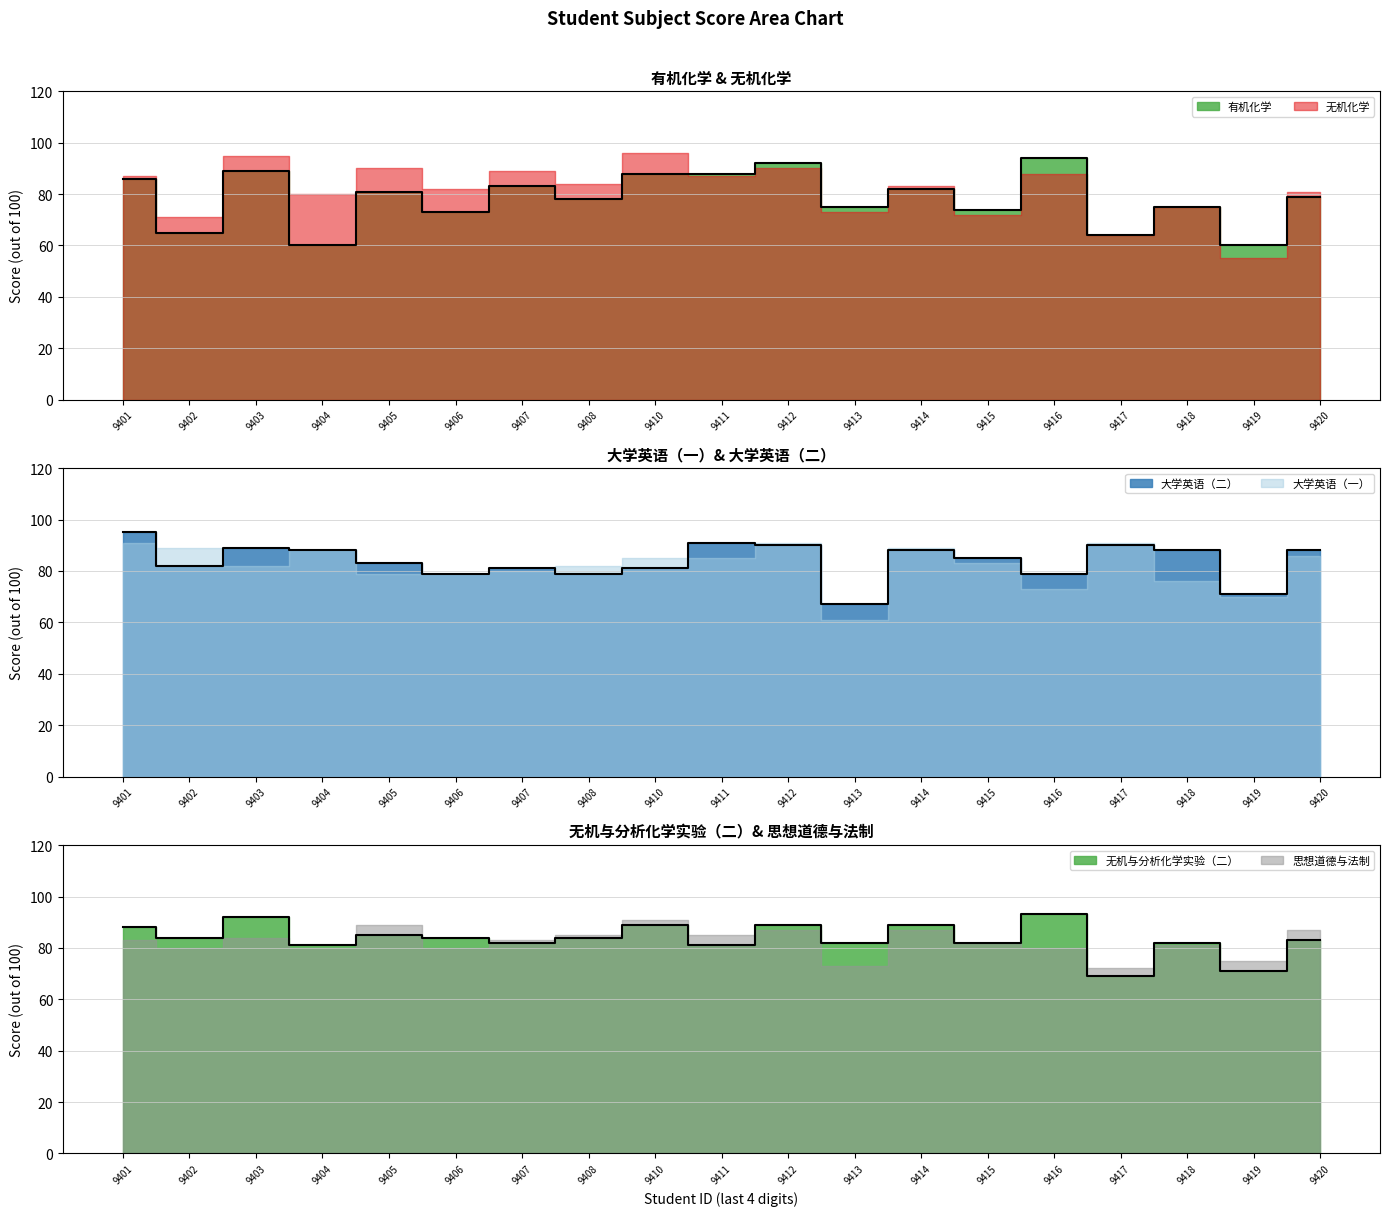

What is the average value of the 无机与分析化学实验（二） series?

84